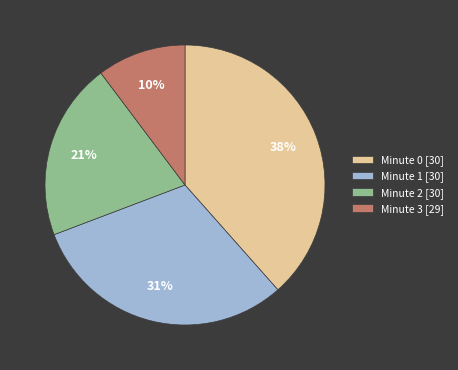

Is it true that Minute 2 [30] is 33% of the pie?

False